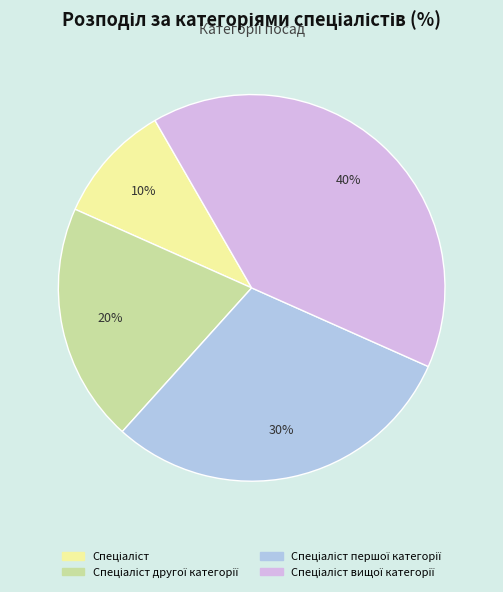

Is there a majority slice in this chart?

No